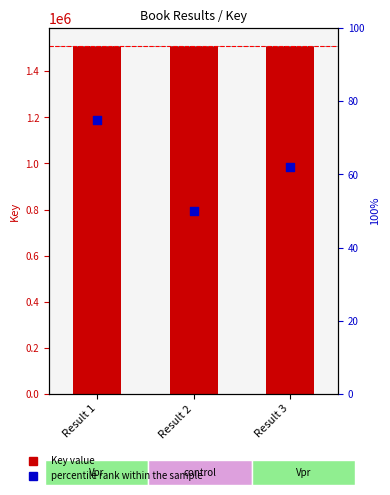

At which category is the sum across all series the highest?

Result 1